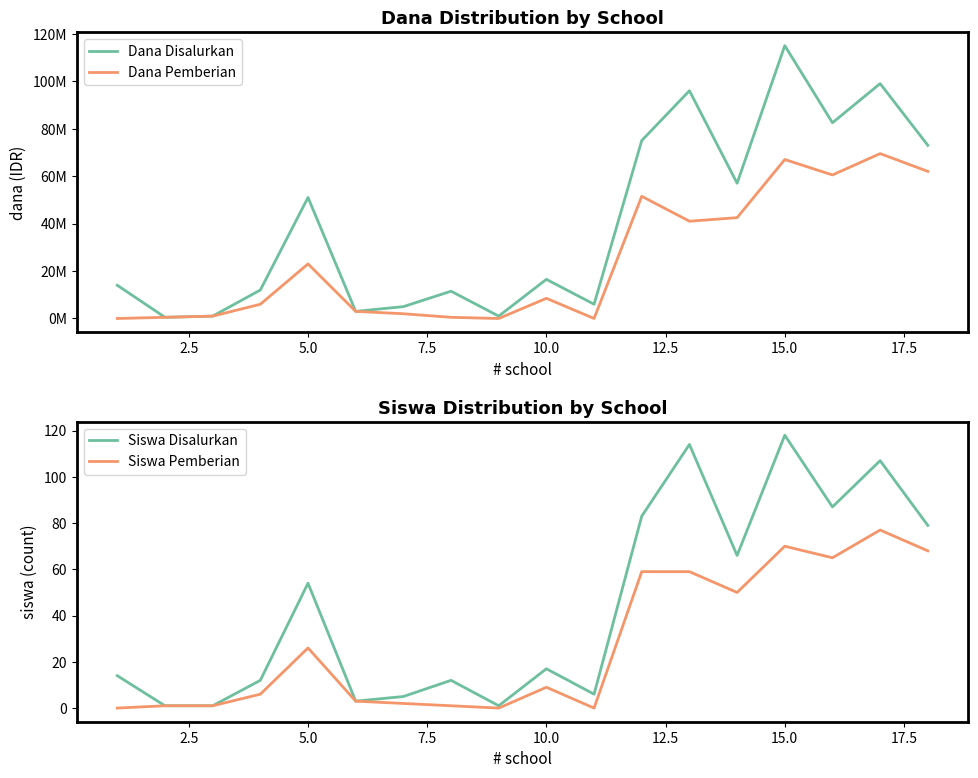

The Siswa Pemberian series shows 26 at 5.0. True or false?

True